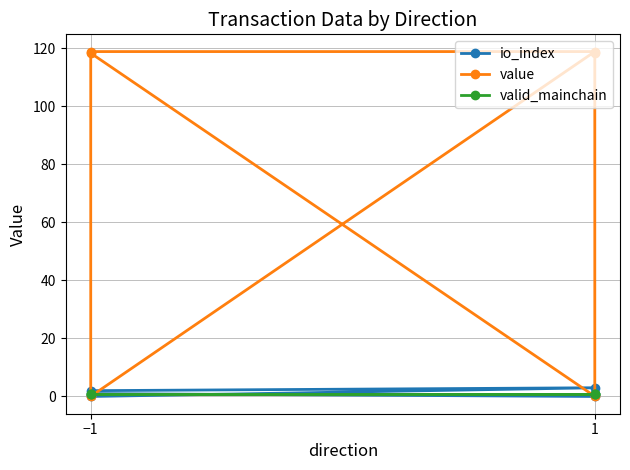

Which series has the largest total across all categories?

value